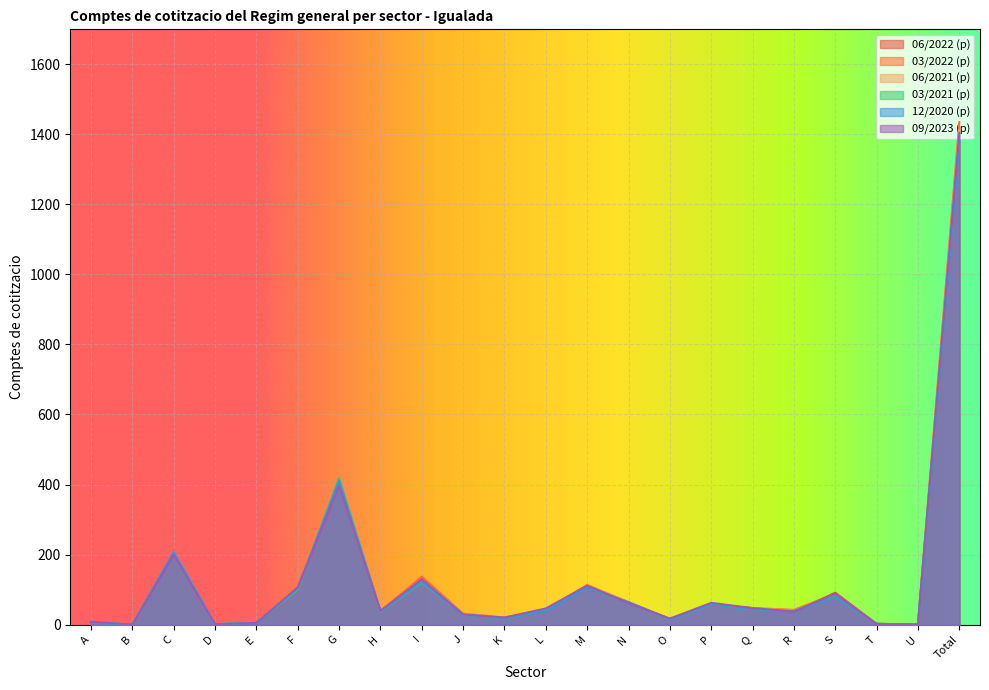

True or false: 06/2022 (p) has a value of 1 at D.

True